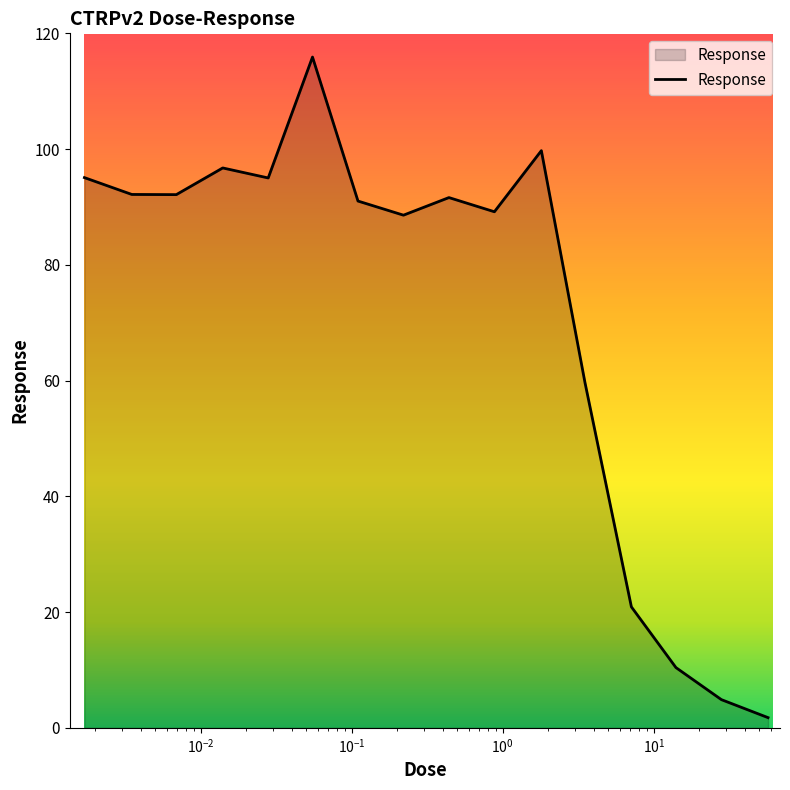

What is the greatest value displayed?

115.9